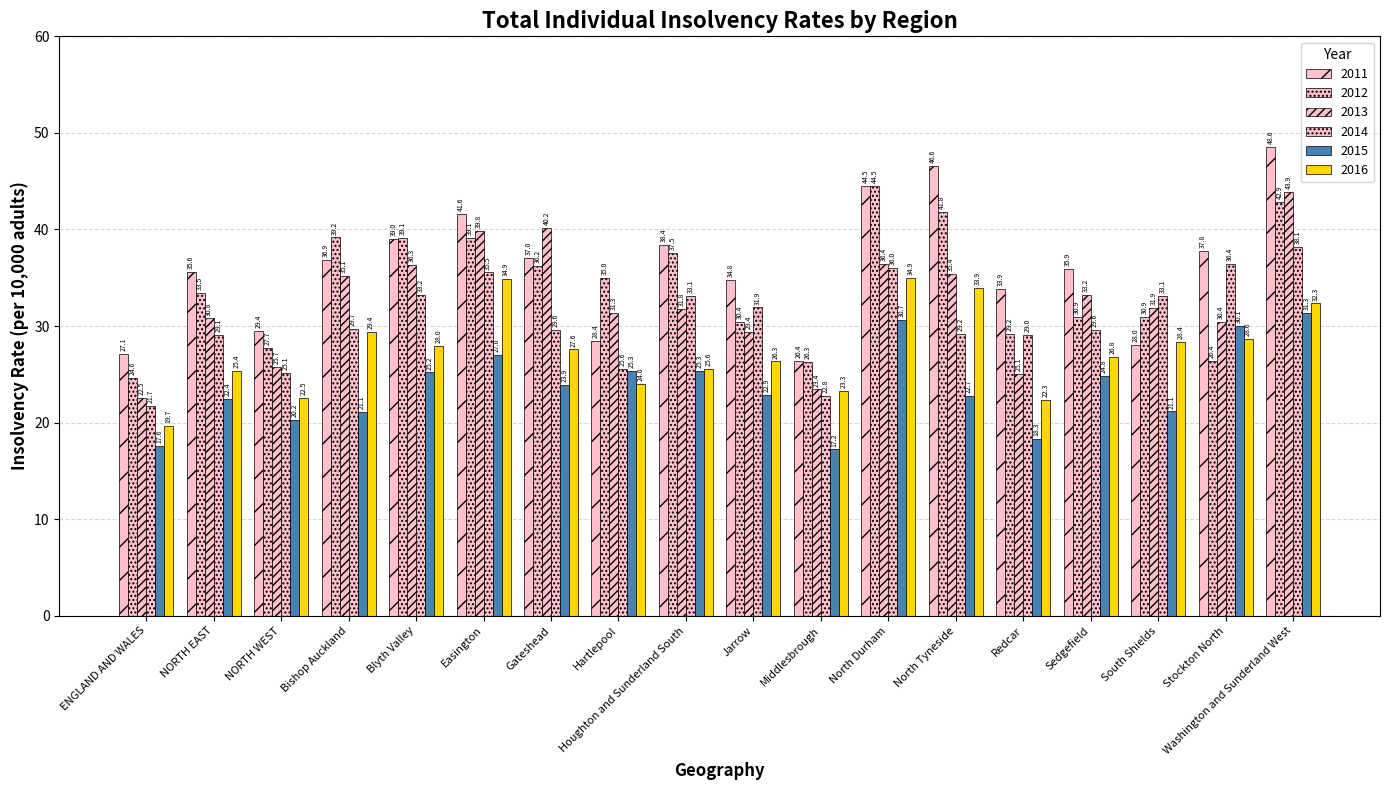

What is the lowest value of the 2014 series?

21.7